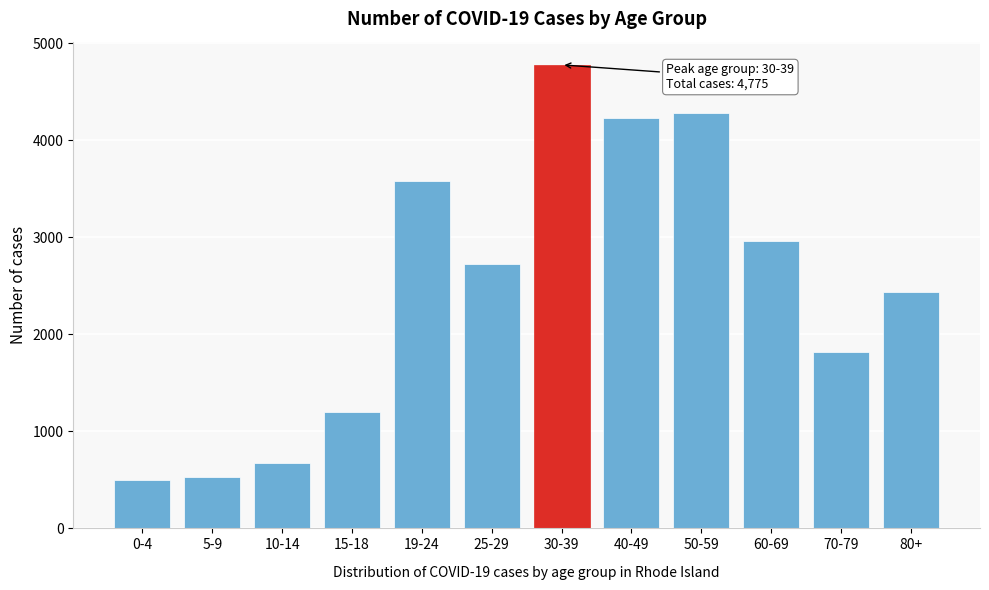

Reading right to left, transcribe all the data shown in this chart.

80+=2440	70-79=1820	60-69=2964	50-59=4284	40-49=4231	30-39=4775	25-29=2720	19-24=3580	15-18=1199	10-14=674	5-9=526	0-4=495